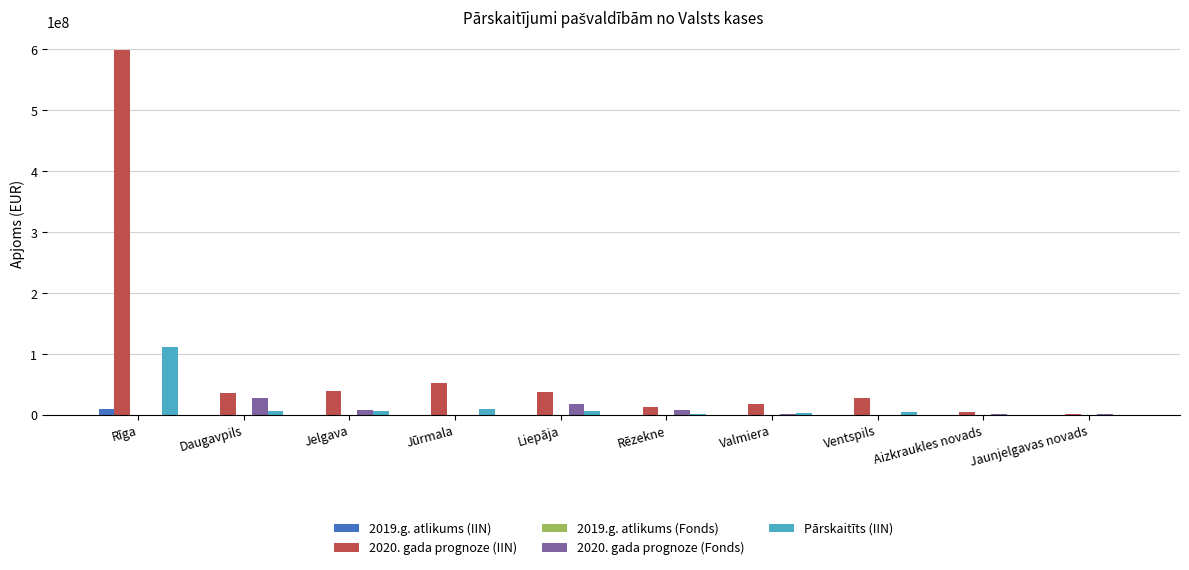

What is the sum of all Pārskaitīts (IIN) values?

155578209.9